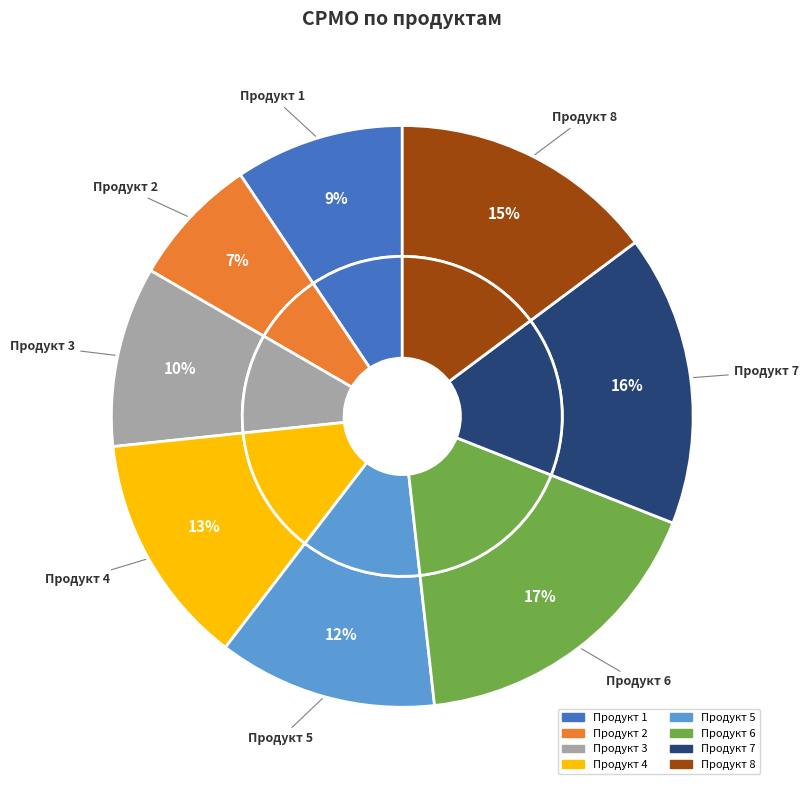

How many slices are in this pie chart?

8